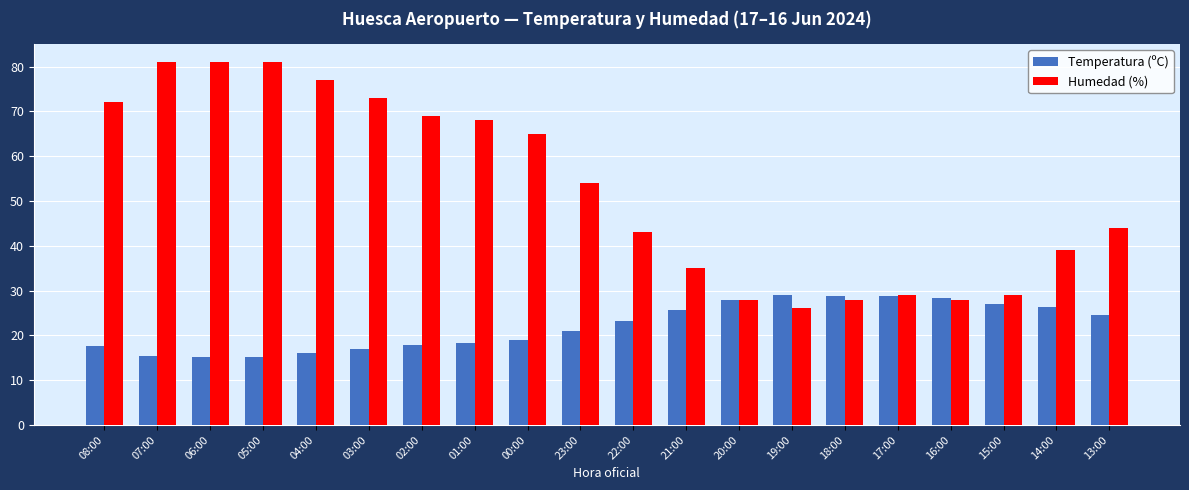

Rank the series at 05:00 from lowest to highest value.

Temperatura (ºC), Humedad (%)